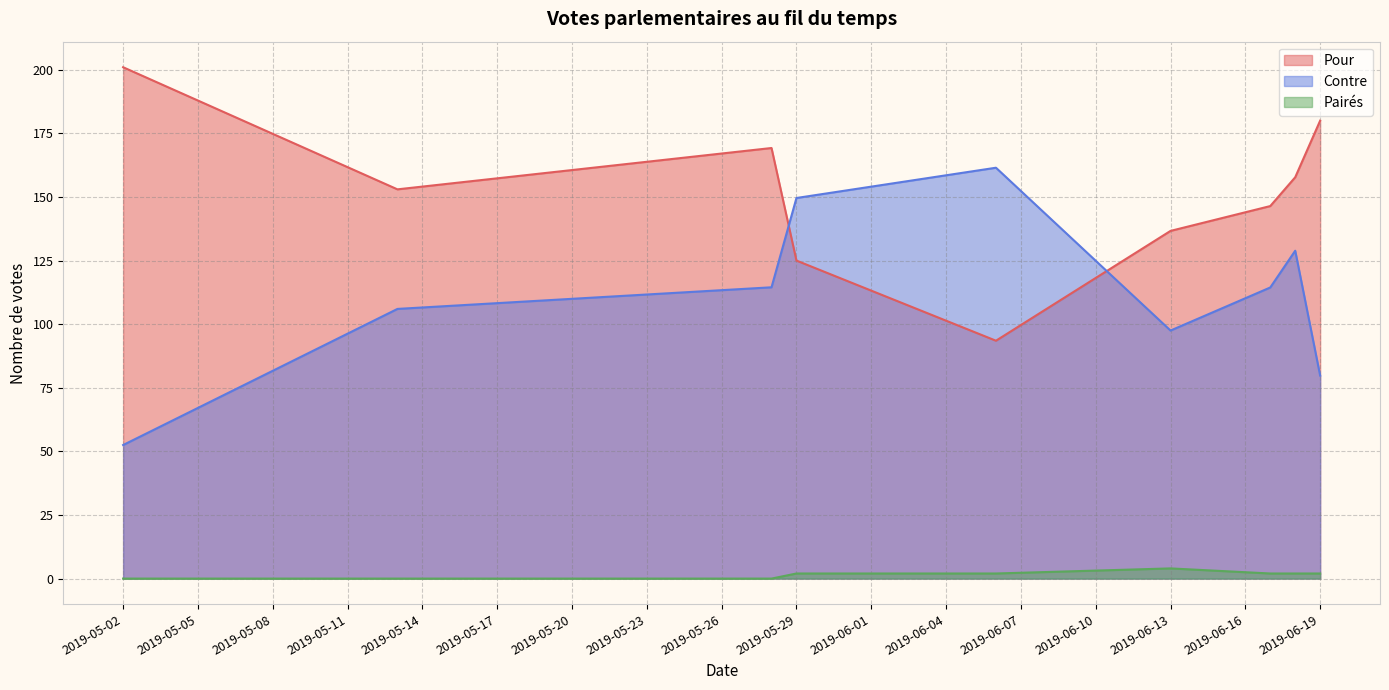

What is the difference between the maximum and second lowest values in the Pour series?

76.0